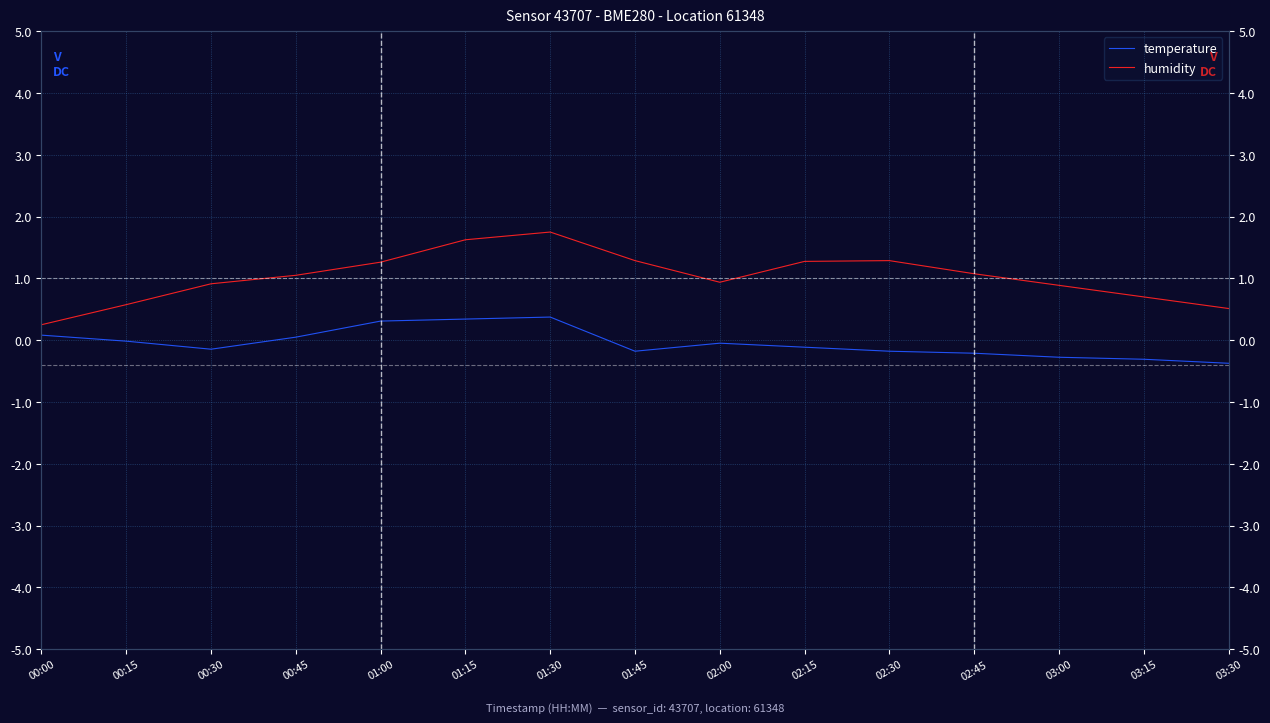

True or false: humidity and temperature cross at least once.

False